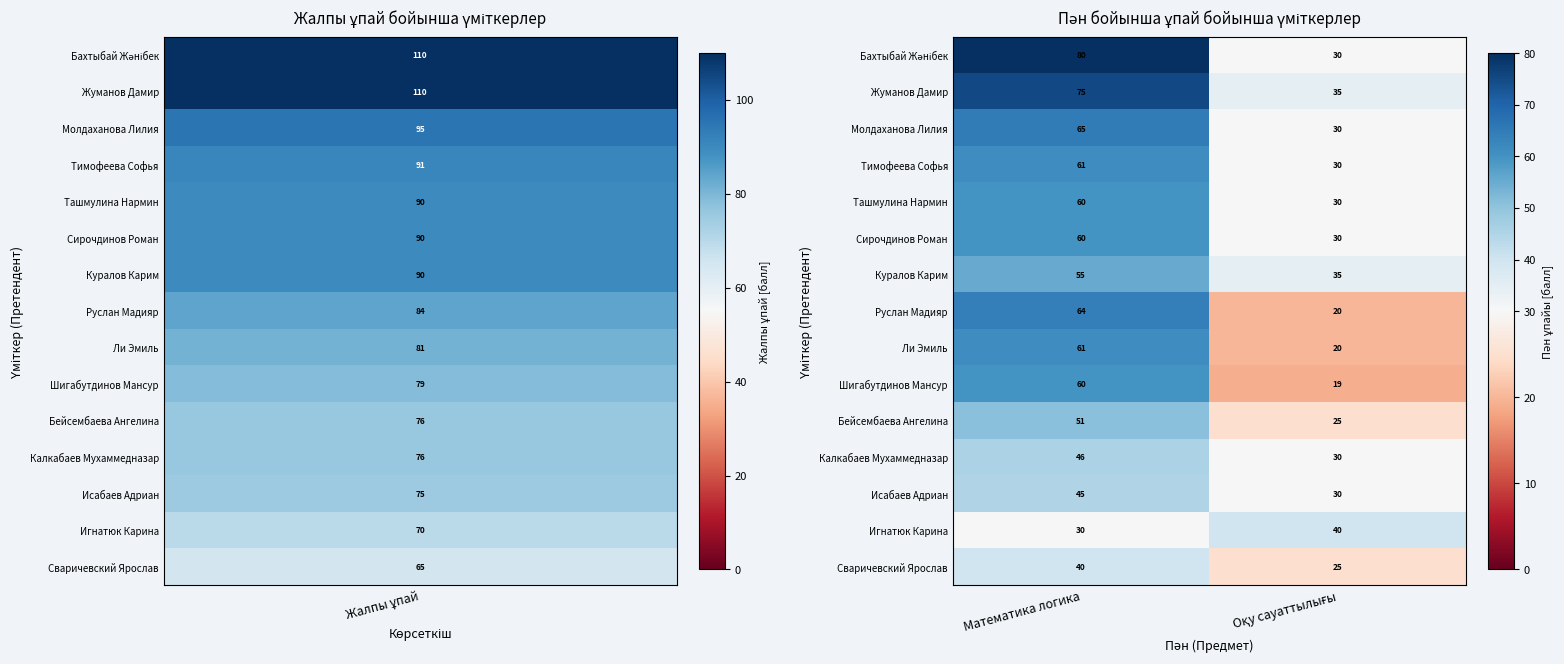

Is it true that Сирочдинов Роман equals 60 at Математика логика?

True